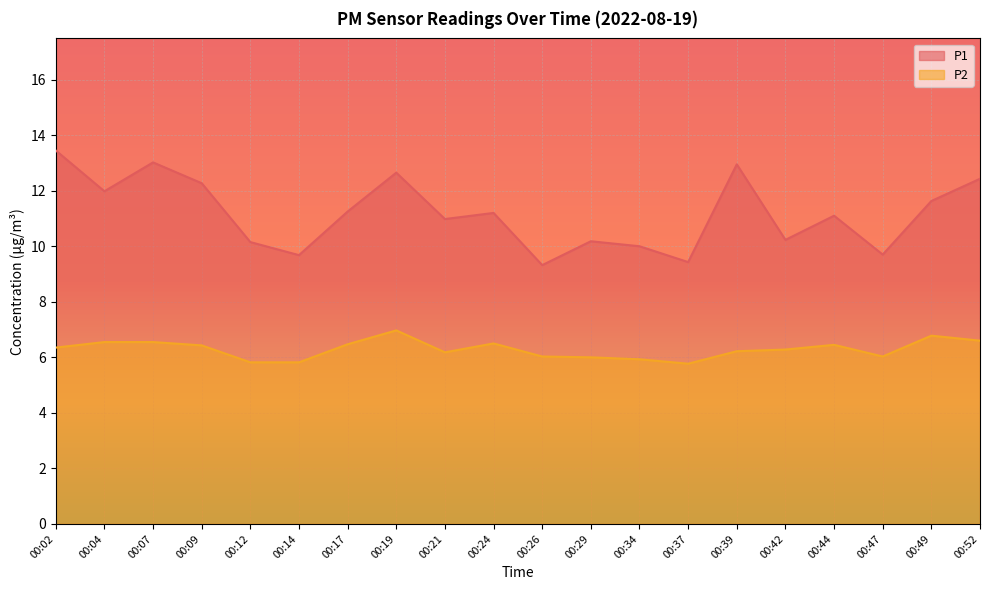

What is the difference between the highest and lowest values at 00:34?

4.1